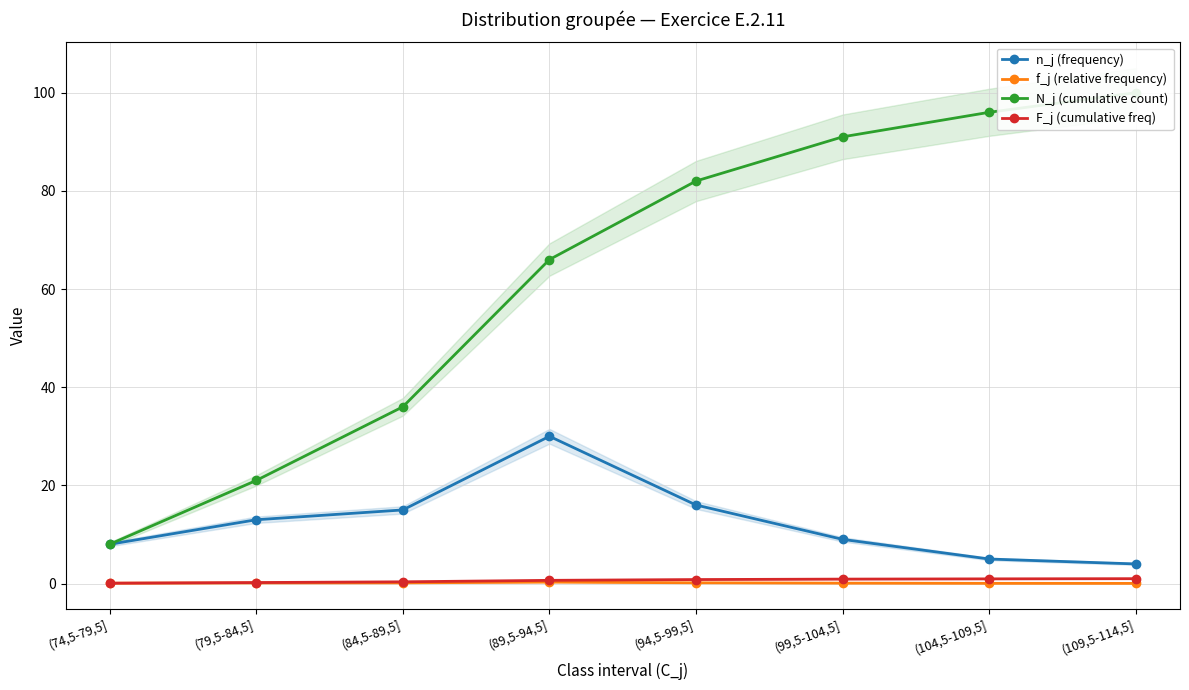

Is this an area chart (filled region under the line)?

No